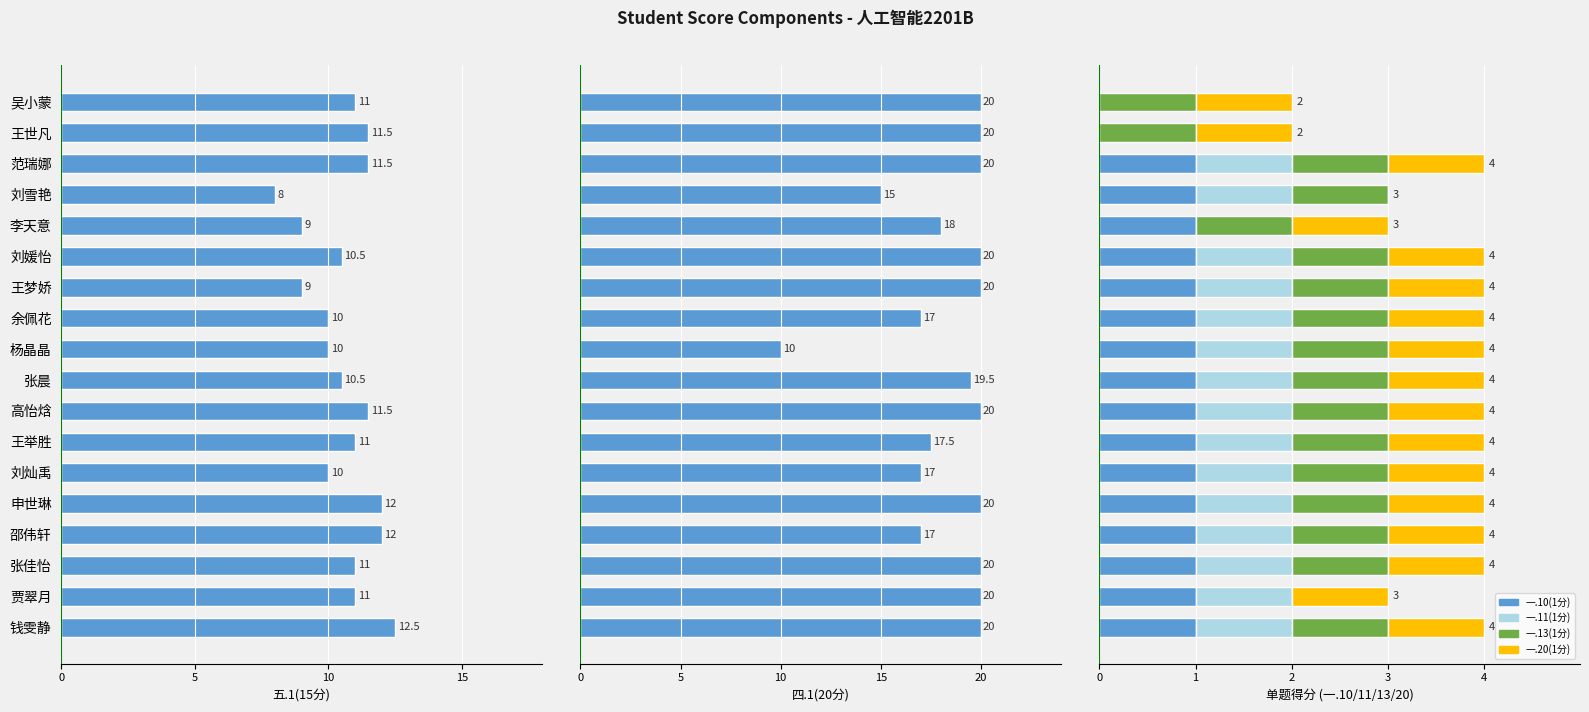

What is the value of the 四.1(20分) bar at the 12th from the left?

17.5